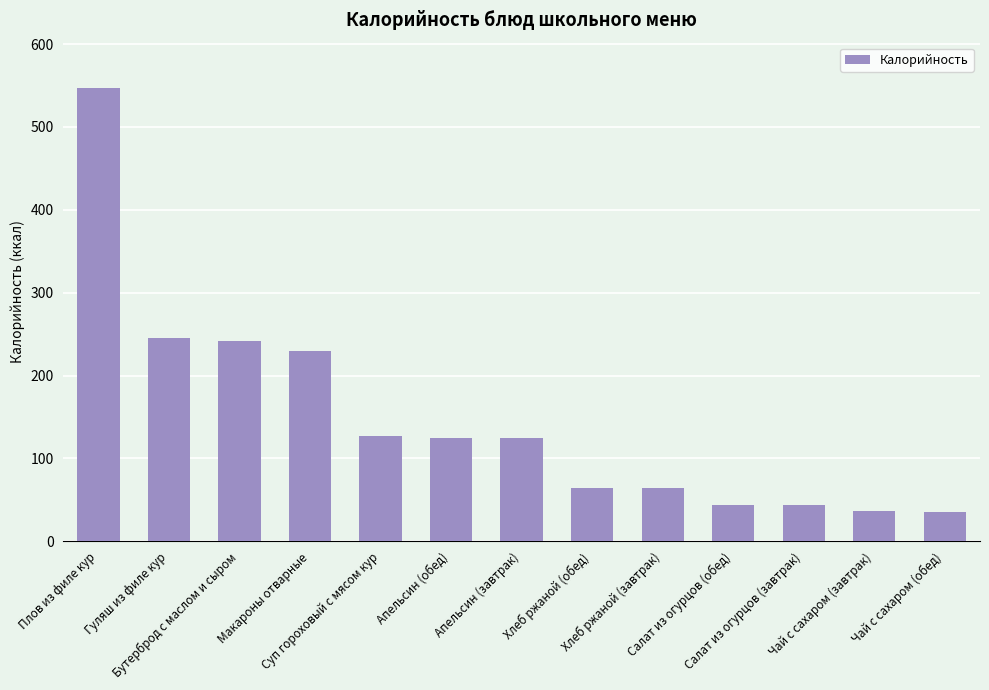

What is the minimum value shown in the chart?

35.0